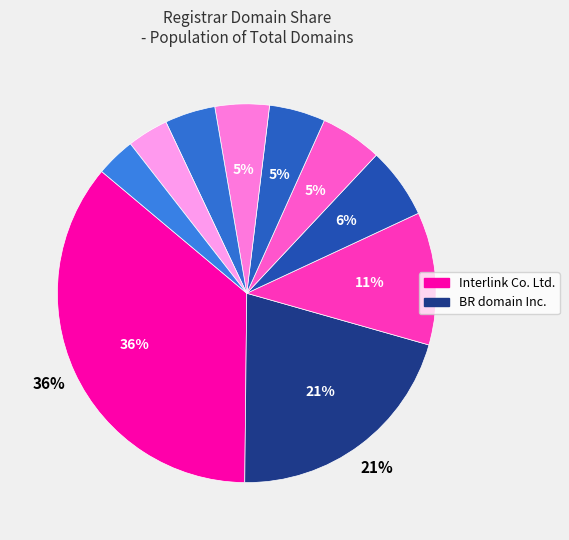

How many slices are in this pie chart?

10